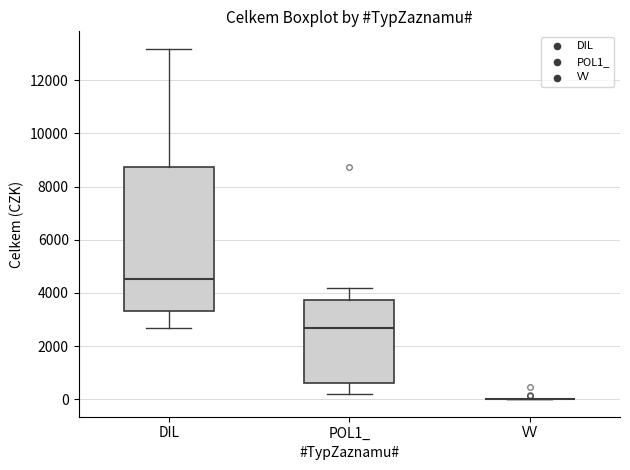

Which box is the tallest, from its lower edge to its upper edge?

DIL